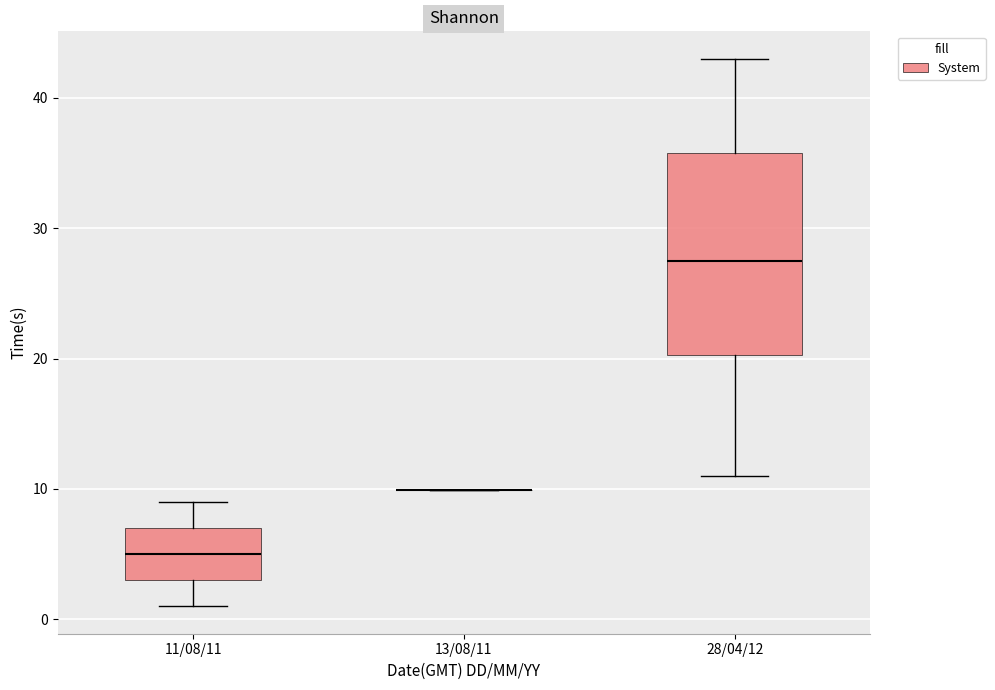

Comparing the boxes themselves (not the whiskers), which one is the tallest?

28/04/12